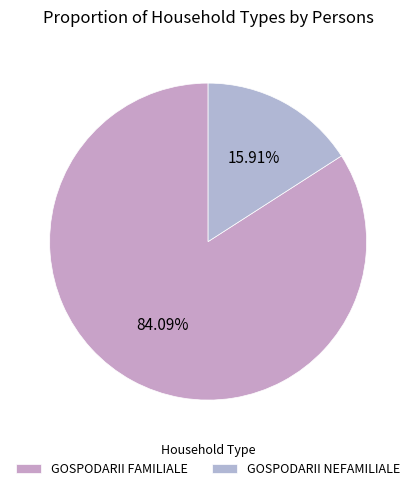

Does GOSPODARII FAMILIALE account for over 50% of the chart?

Yes